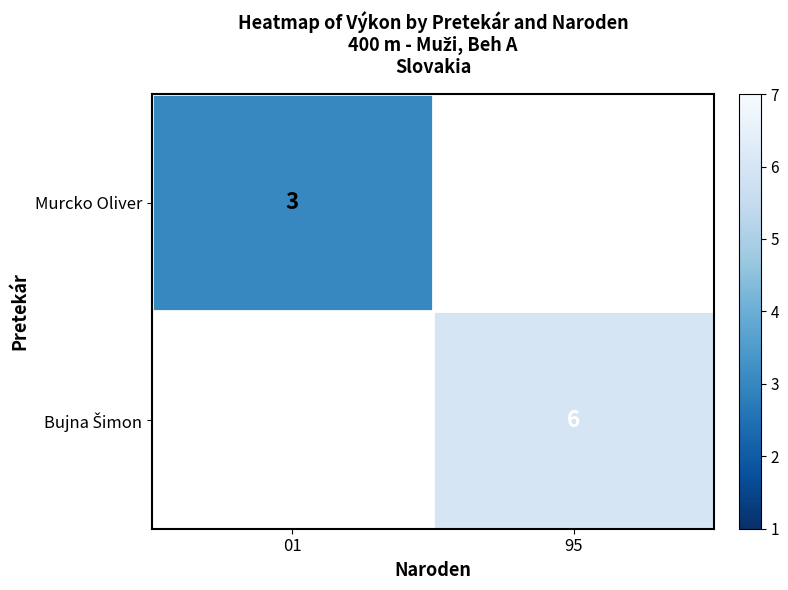

The value of Murcko Oliver at 01 is 3. True or false?

True